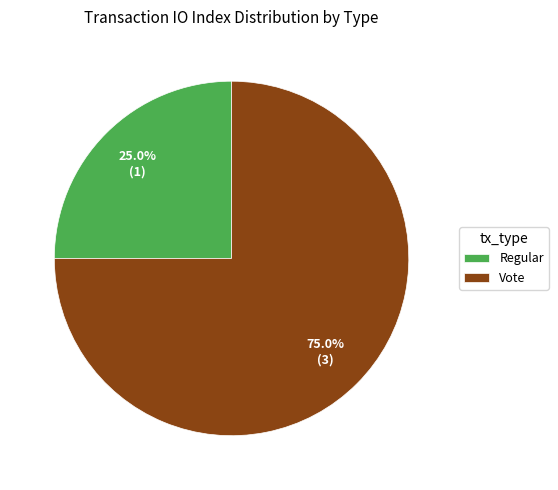

To the nearest percent, what is the combined percentage of Vote and Regular?

100%